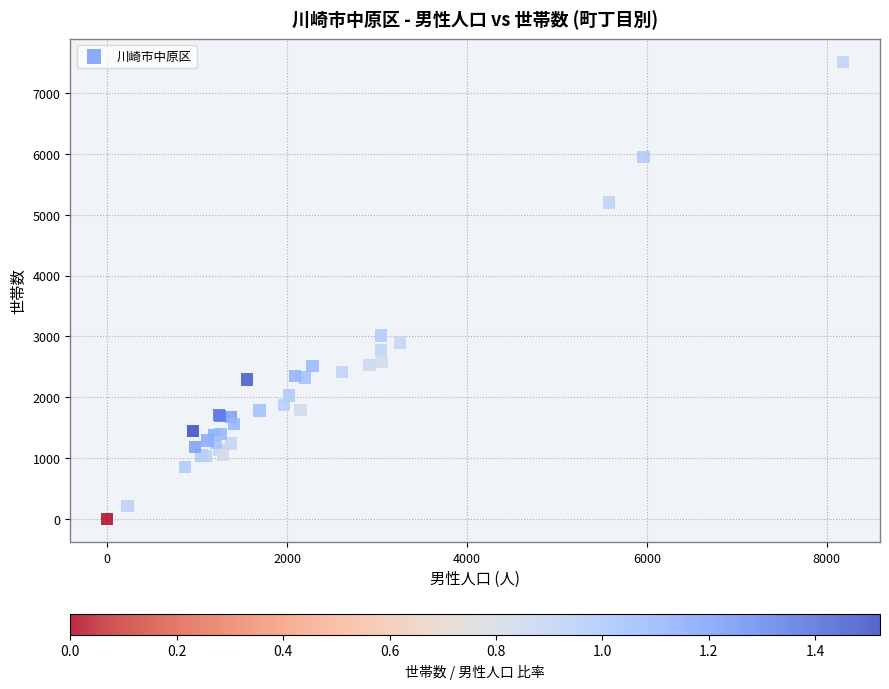

What Y value in the scatter plot is closest to 3756?

3013